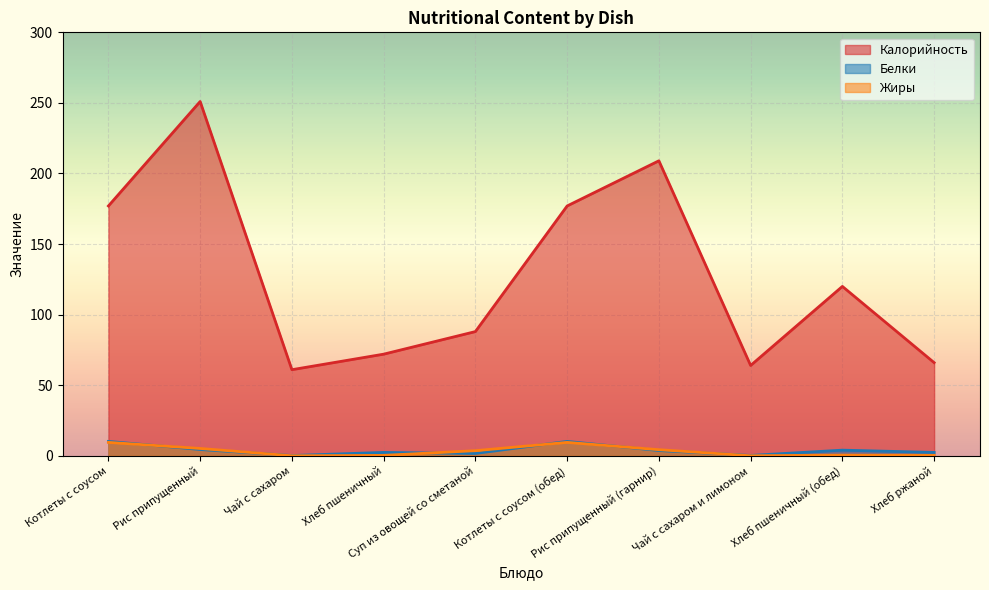

What position from the left is Хлеб пшеничный?

4